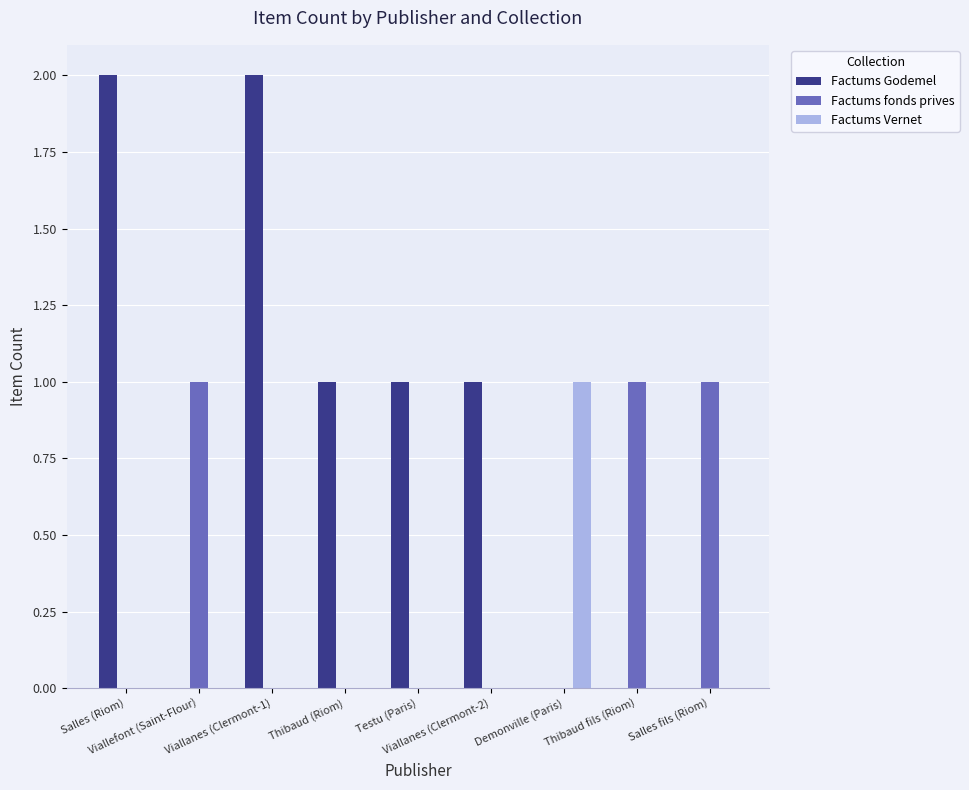

Which series has the largest total across all categories?

Factums Godemel